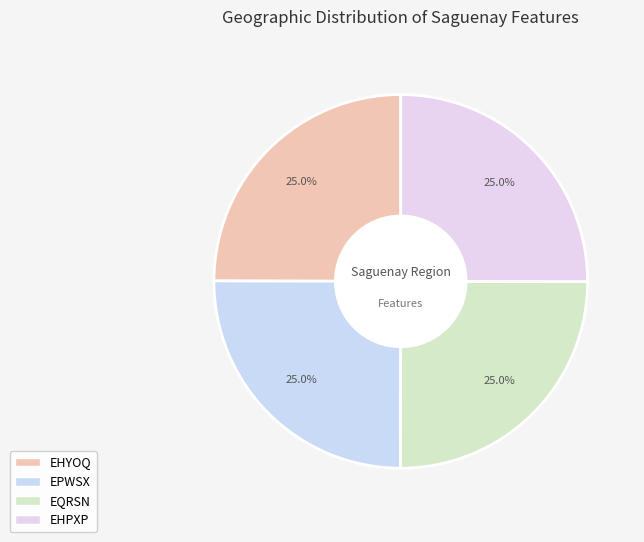

True or false: EQRSN accounts for 25% of the total.

True